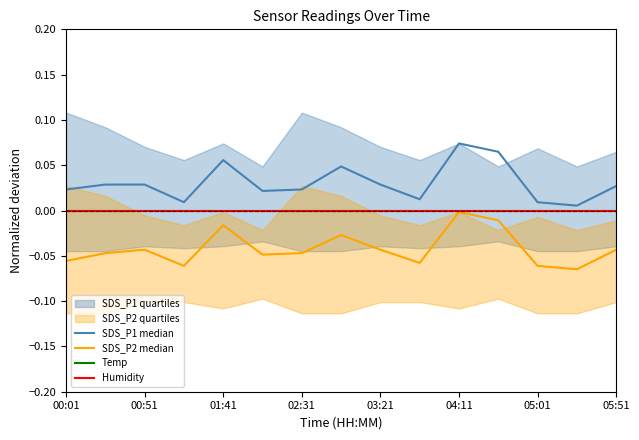

Reading left to right, transcribe all the data shown in this chart.

SDS_P1 median: 0.0	0.0	0.0	0.0	0.1	0.0	0.0	0.0	0.0	0.0	0.1	0.1	0.0	0.0	0.0
SDS_P2 median: -0.1	-0.0	-0.0	-0.1	-0.0	-0.0	-0.0	-0.0	-0.0	-0.1	-0.0	-0.0	-0.1	-0.1	-0.0
Temp: 0.0	0.0	0.0	0.0	0.0	0.0	0.0	0.0	0.0	0.0	0.0	0.0	0.0	0.0	0.0
Humidity: 0.0	0.0	0.0	0.0	0.0	0.0	0.0	0.0	0.0	0.0	0.0	0.0	0.0	0.0	0.0